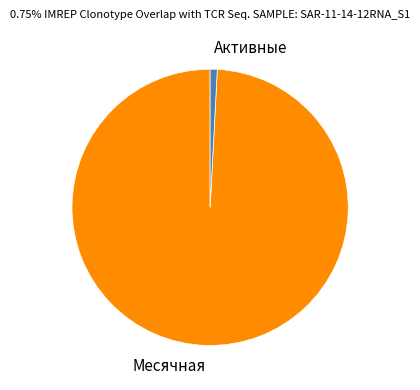

Combined, do Месячная and Активные account for over 50%?

Yes